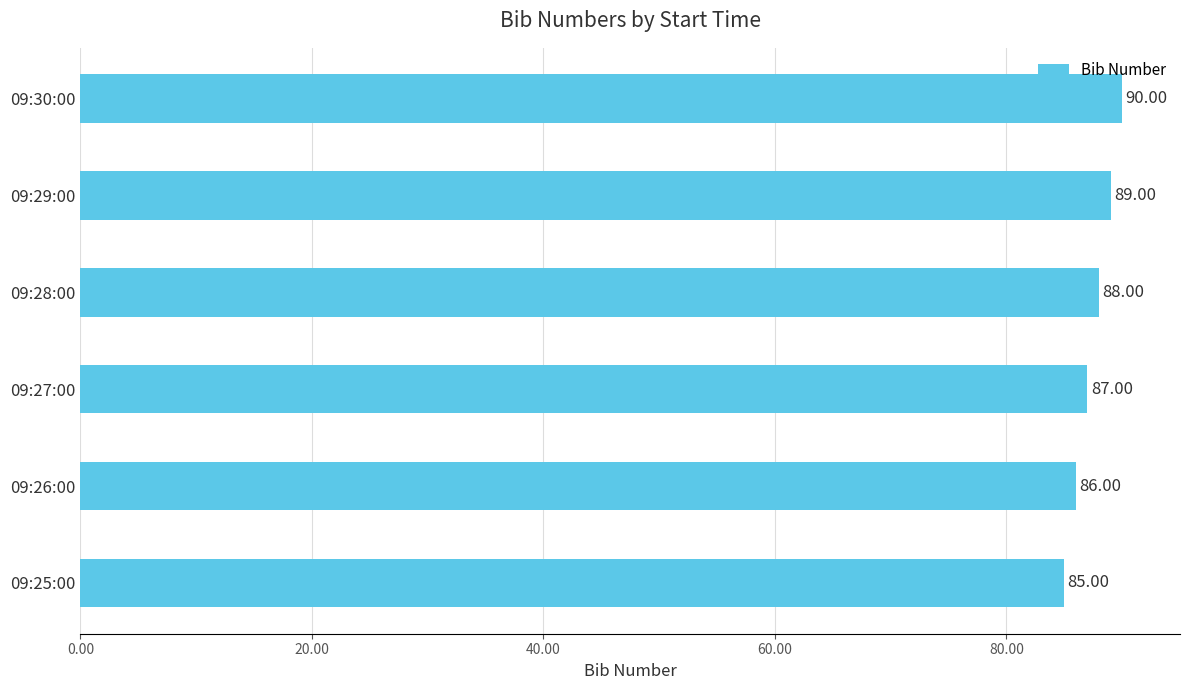

What is the change in value from 09:25:00 to 09:26:00?

+1